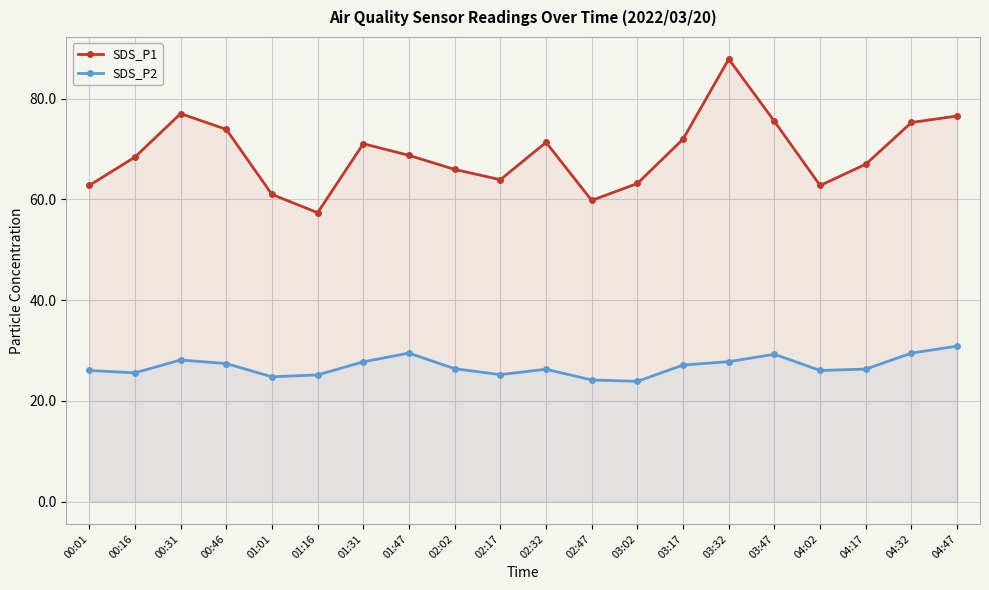

How many distinct data groups are displayed?

2